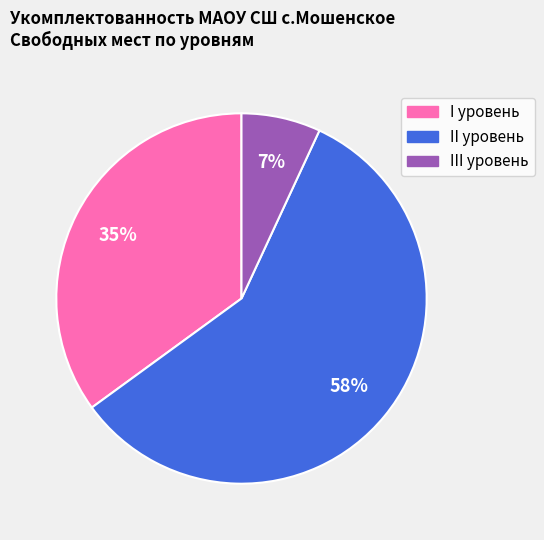

To the nearest percent, what is the difference between the I уровень and III уровень slice percentages?

28%